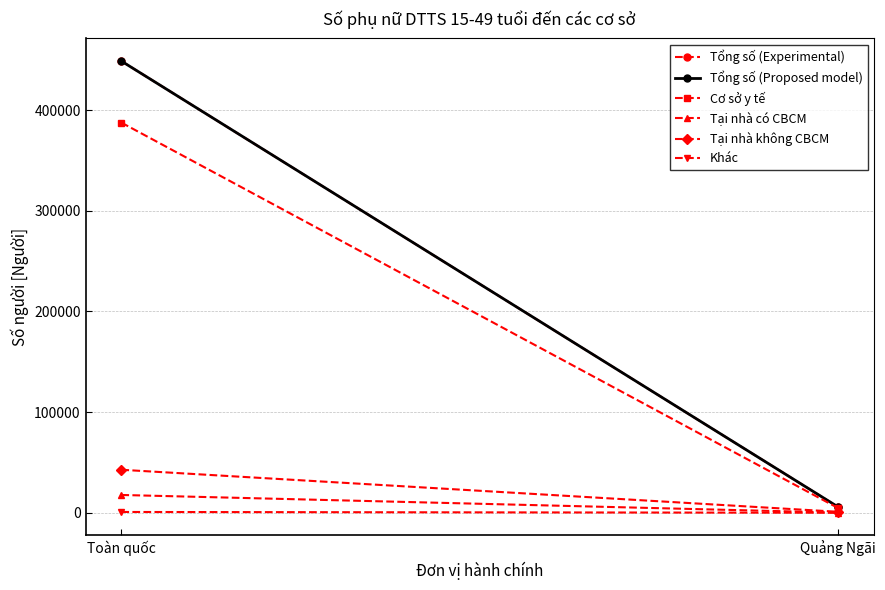

What is the label of the 2nd point from the left?

Quảng Ngãi